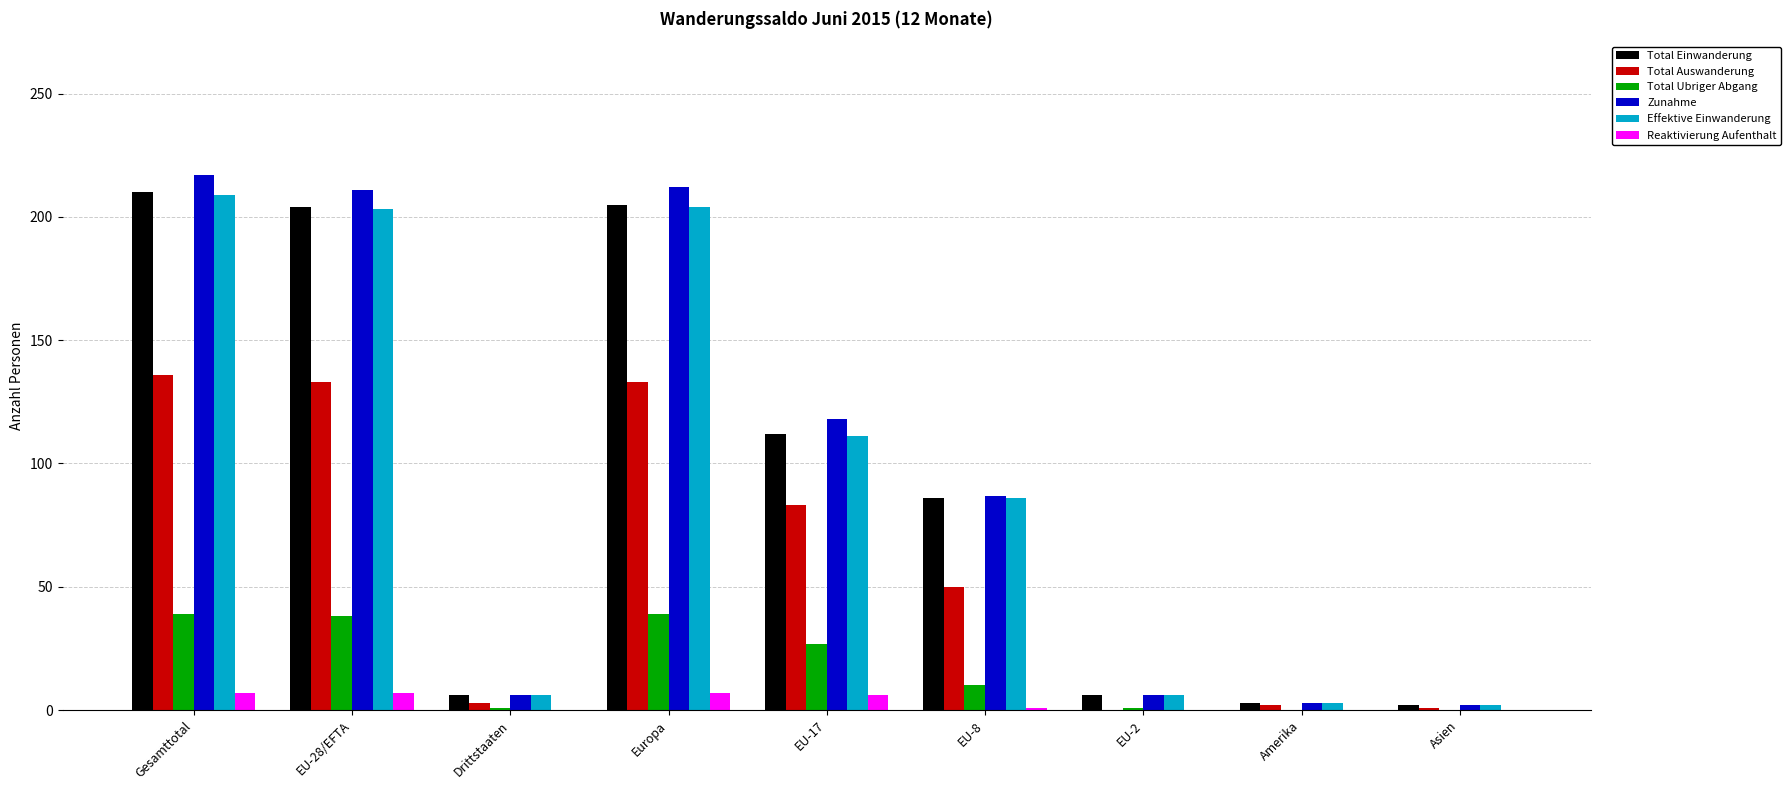

What is the average value of the Zunahme series?

96